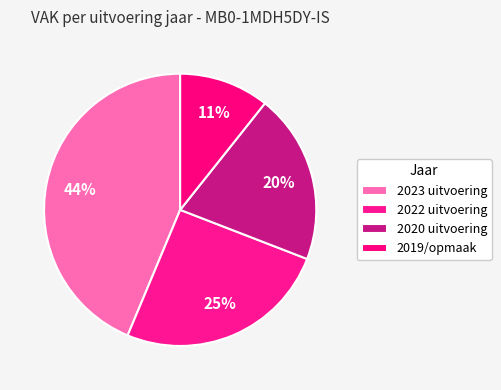

Do 2020 uitvoering and 2019/opmaak together represent more than half of the pie?

No